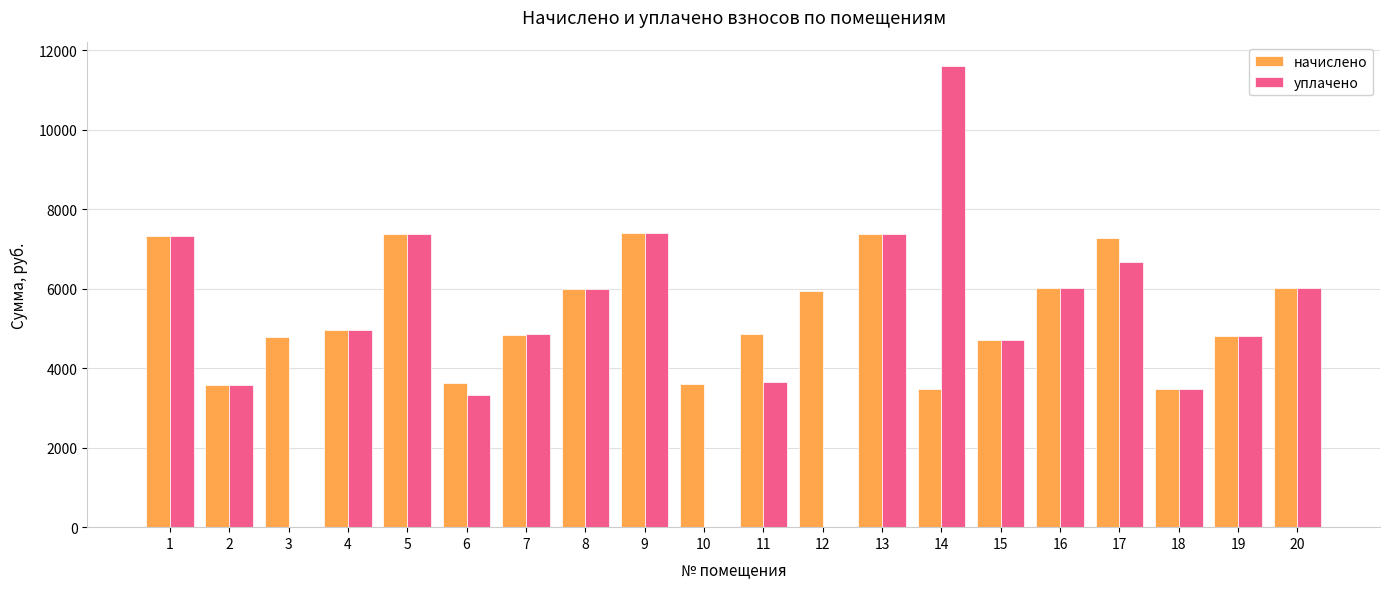

Which series has the largest total across all categories?

начислено